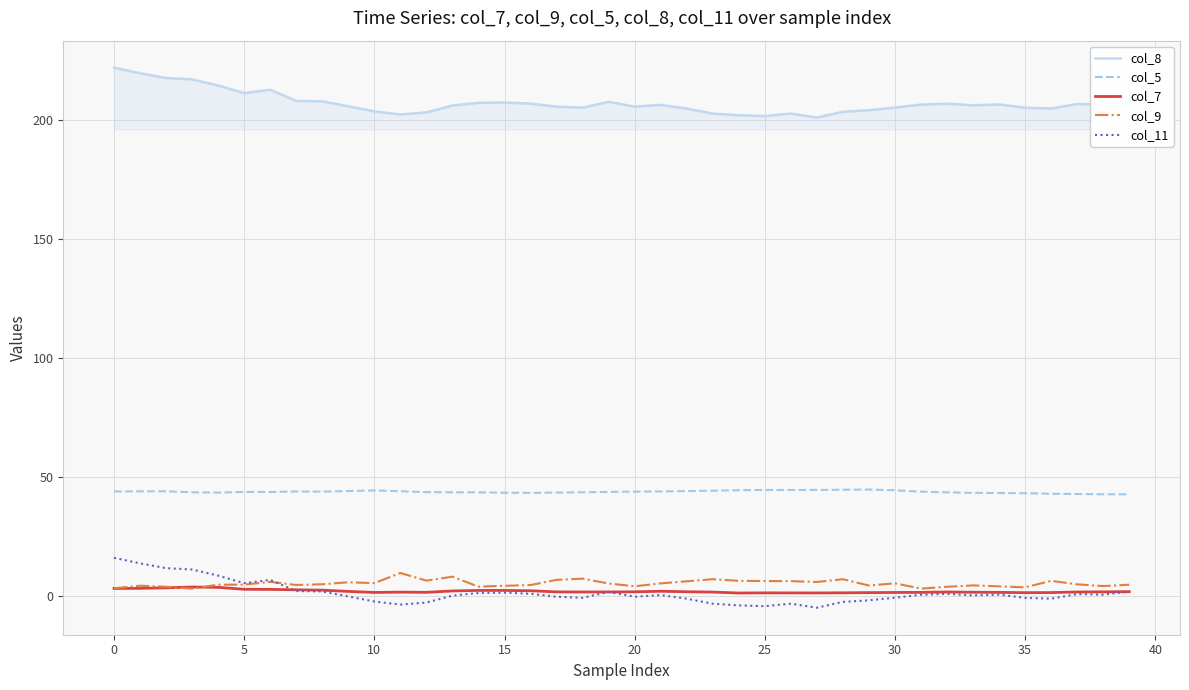

True or false: col_9 and col_5 intersect in this chart.

False